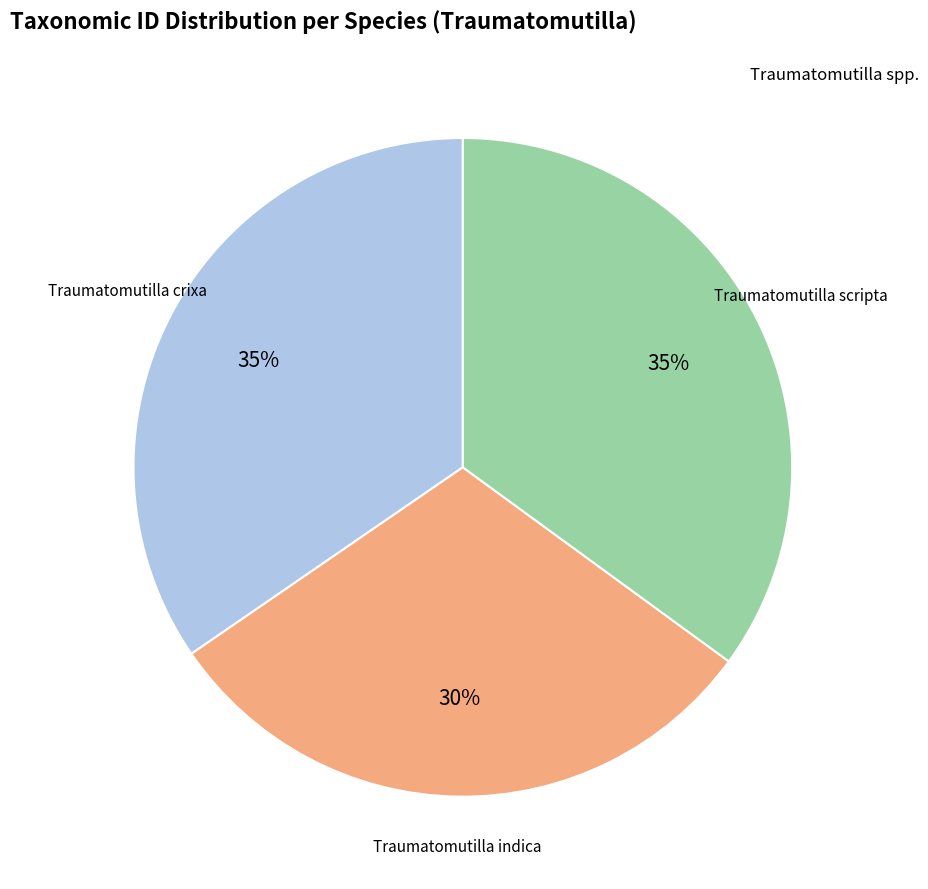

To the nearest percent, what is the average slice percentage?

33%